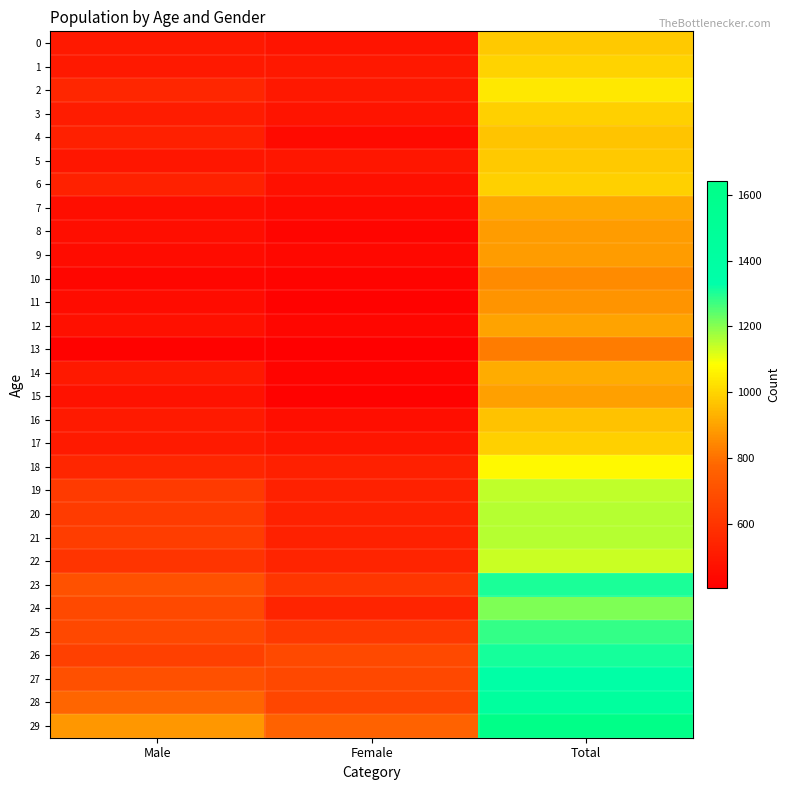

At how many categories does at least one series exceed 575?

3